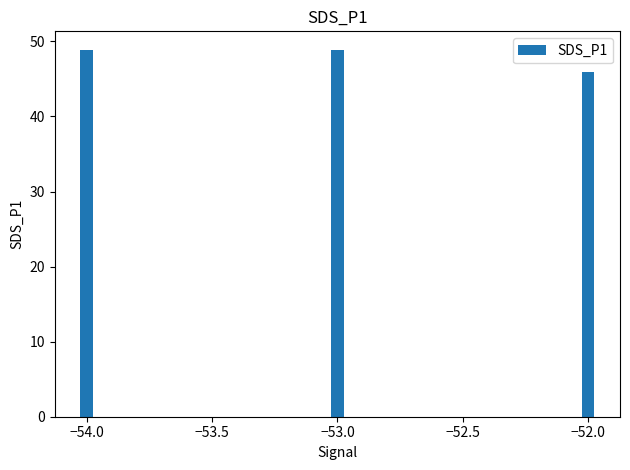

What is the label of the 2nd bar from the right?

−53.0